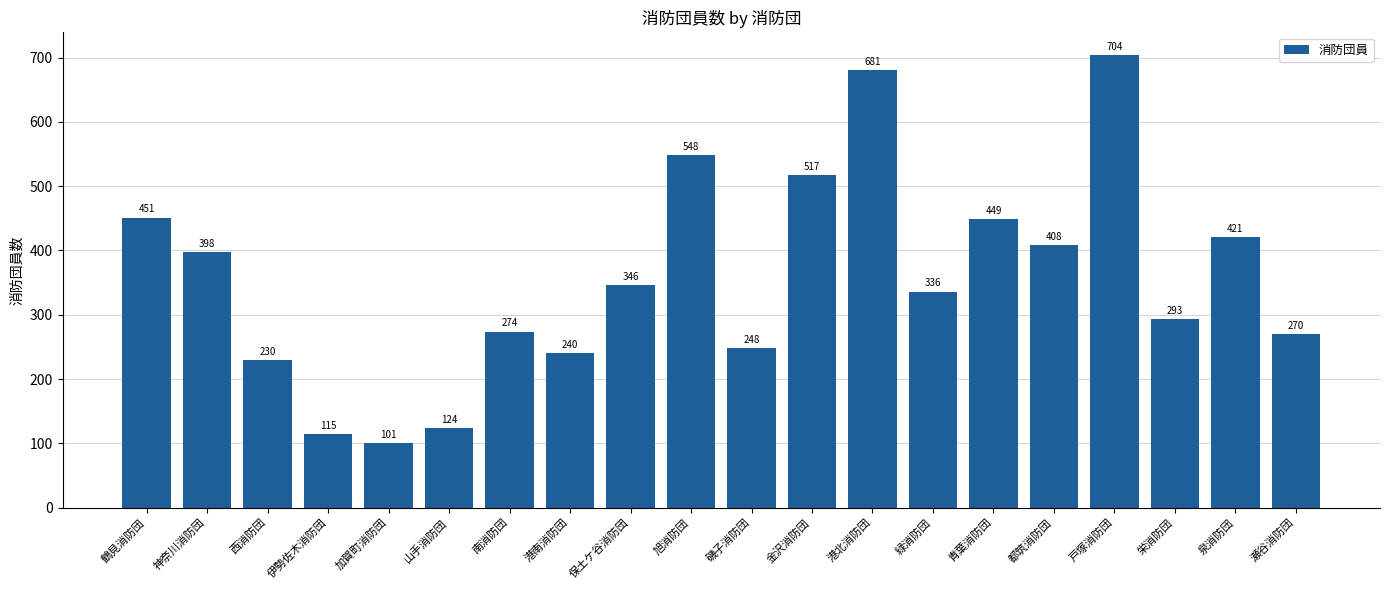

What is the average value?

358